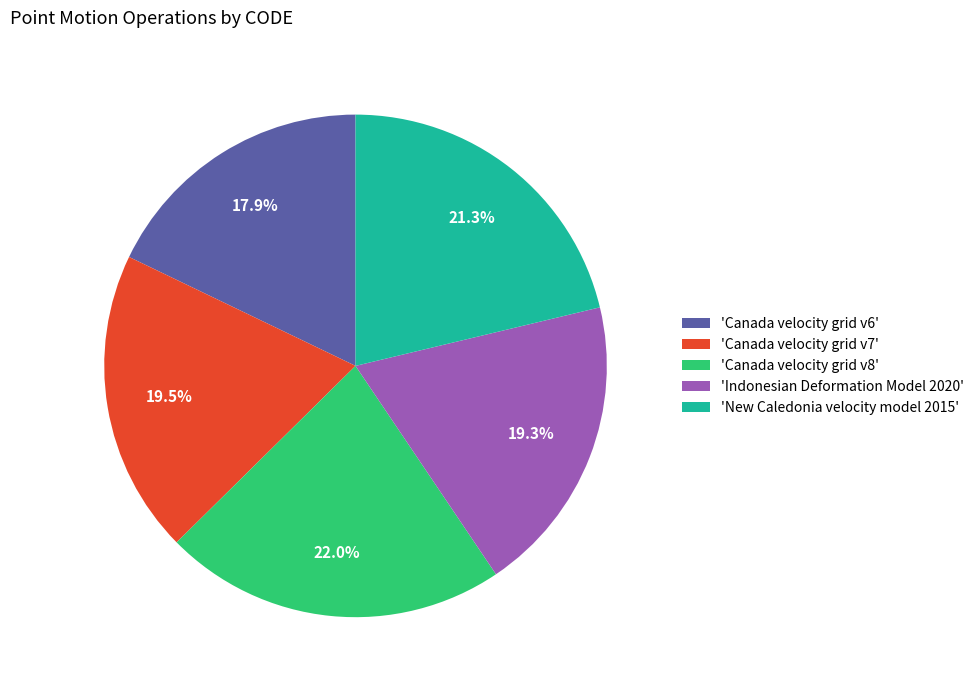

Is the sum of 'Canada velocity grid v7' and 'Canada velocity grid v6' greater than half?

No